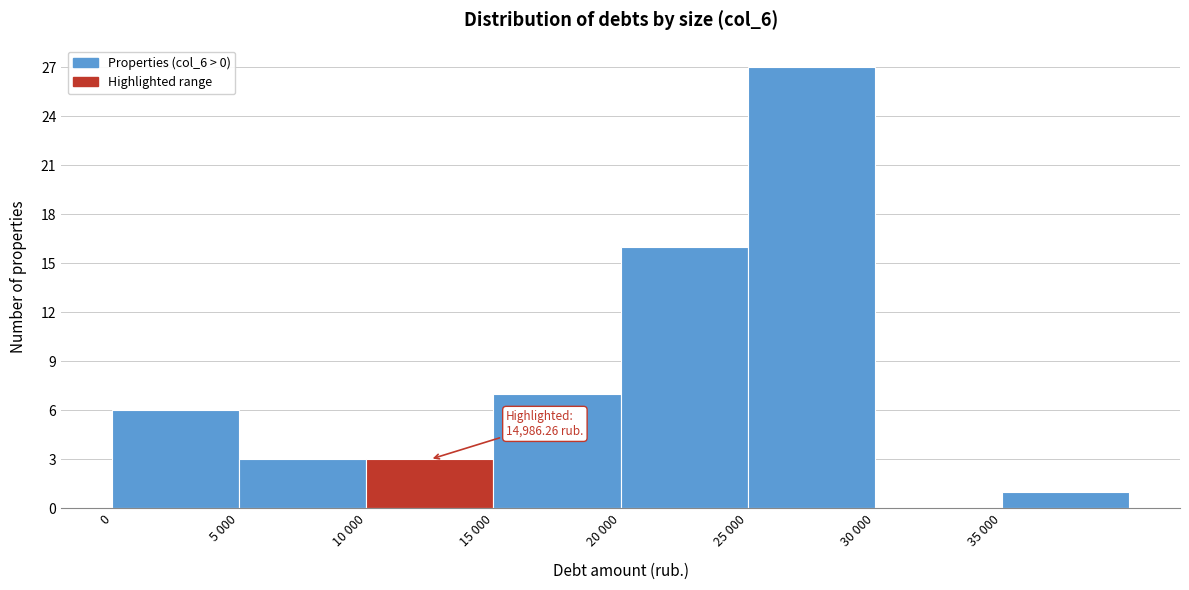

Reading left to right, extract all data points from this chart.

0=6	5 000=3	10 000=3	15 000=7	20 000=16	25 000=27	30 000=0	35 000=1